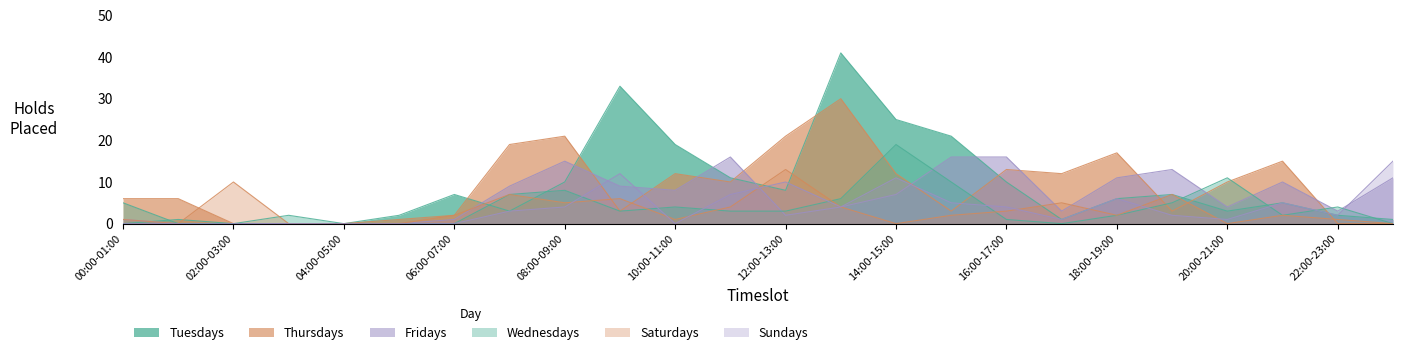

Which series has the largest total across all categories?

Tuesdays